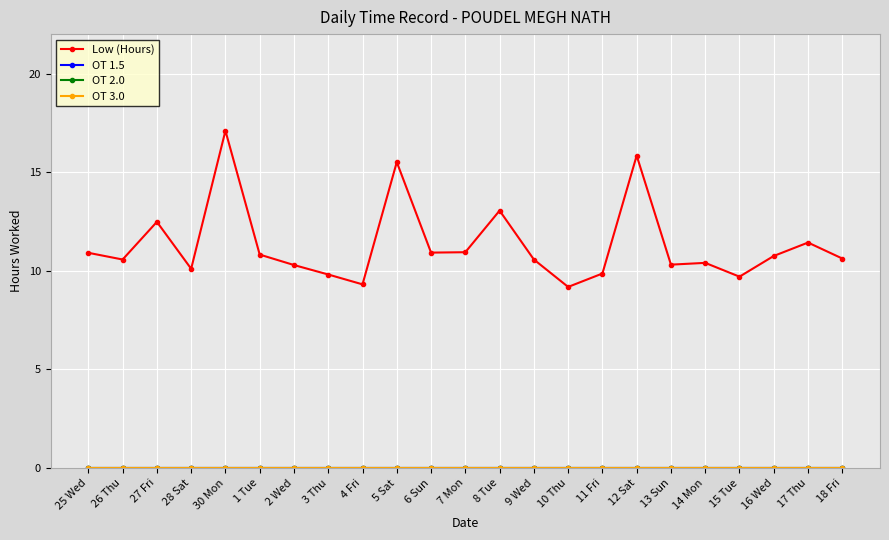

Does the chart have visible grid lines?

Yes